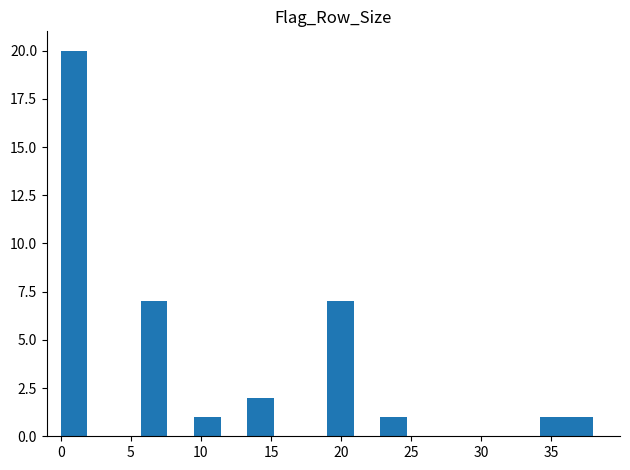

Around what value on the x-axis is the tallest bar? Give the approximate position of its centre, as read against the axis.

1.0